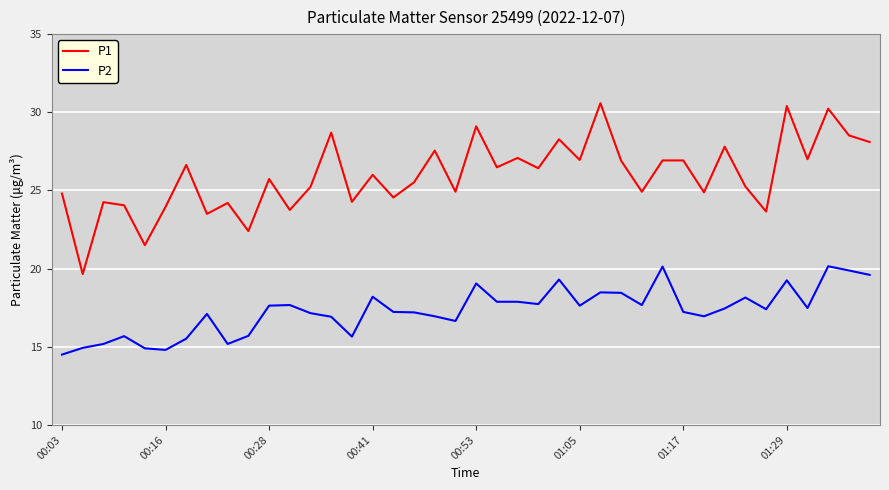

True or false: P2 and P1 cross at least once.

False